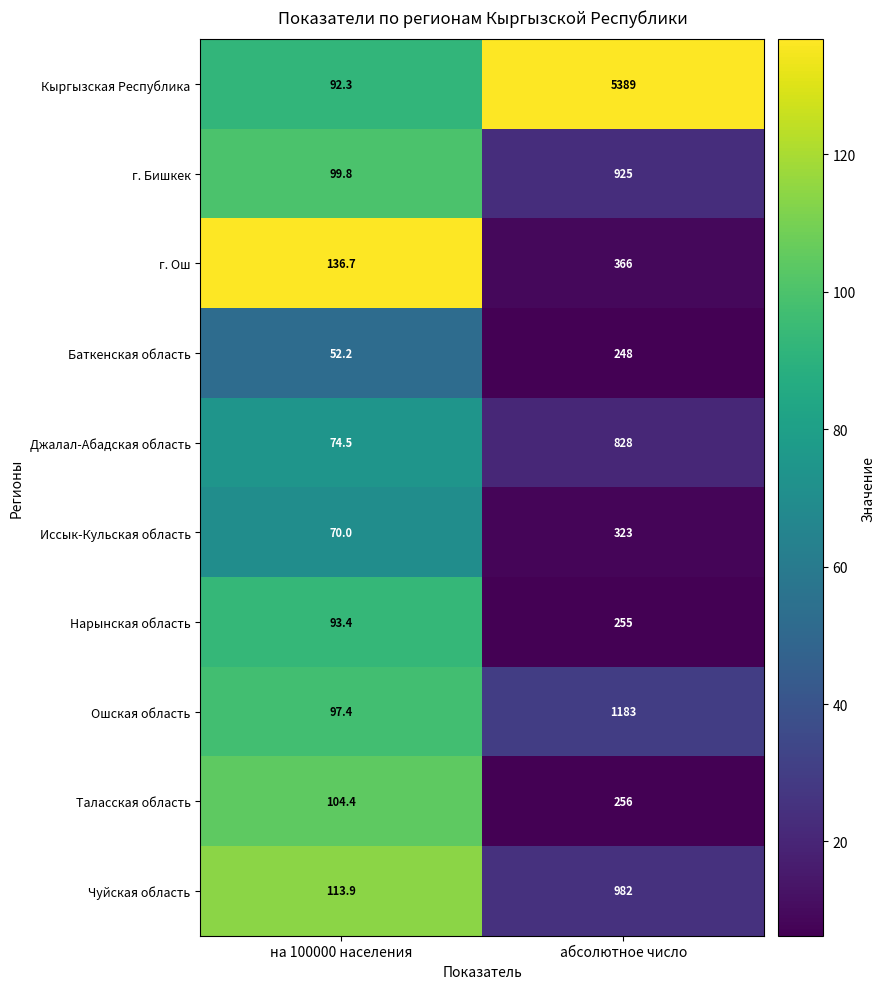

Which category has the lowest value across all series?

на 100000 населения